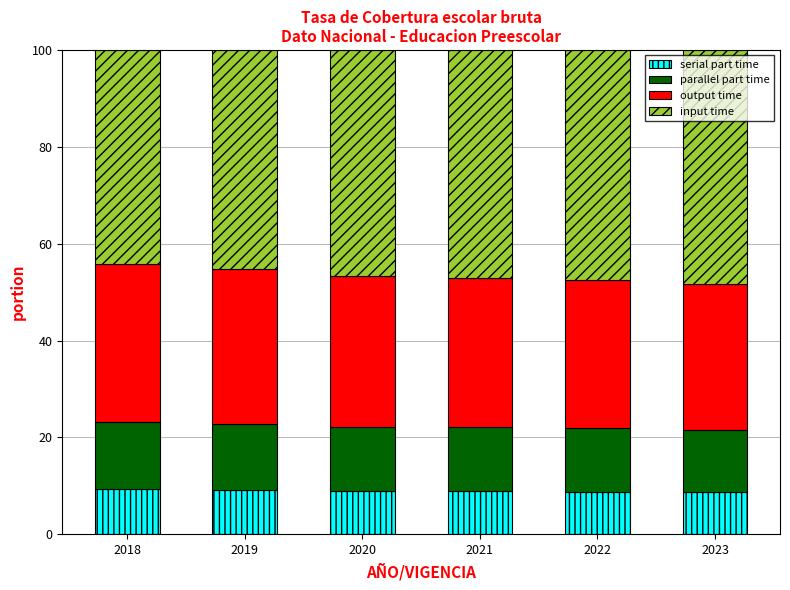

What is the sum of all serial part time values?

53.5